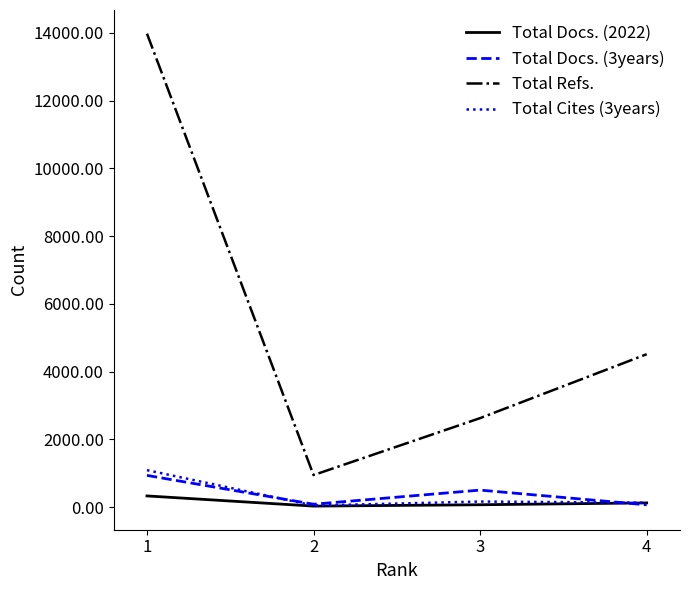

What is the difference between the second highest and second lowest values in the Total Docs. (3years) series?

417